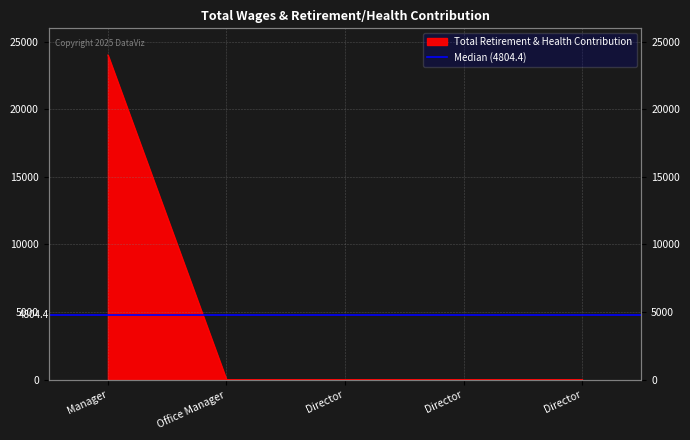

The value at Director is 0. True or false?

True